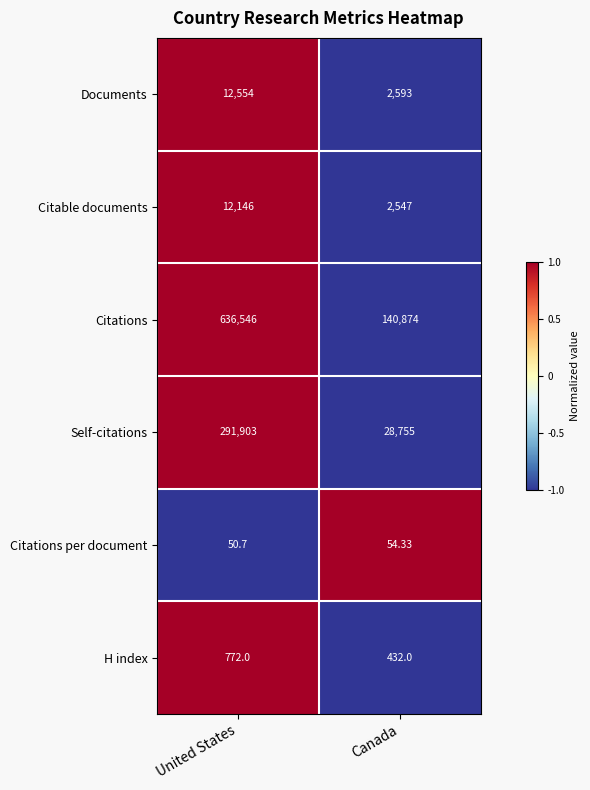

Is the value of Citations per document at United States greater than the value of Self-citations at Canada?

No